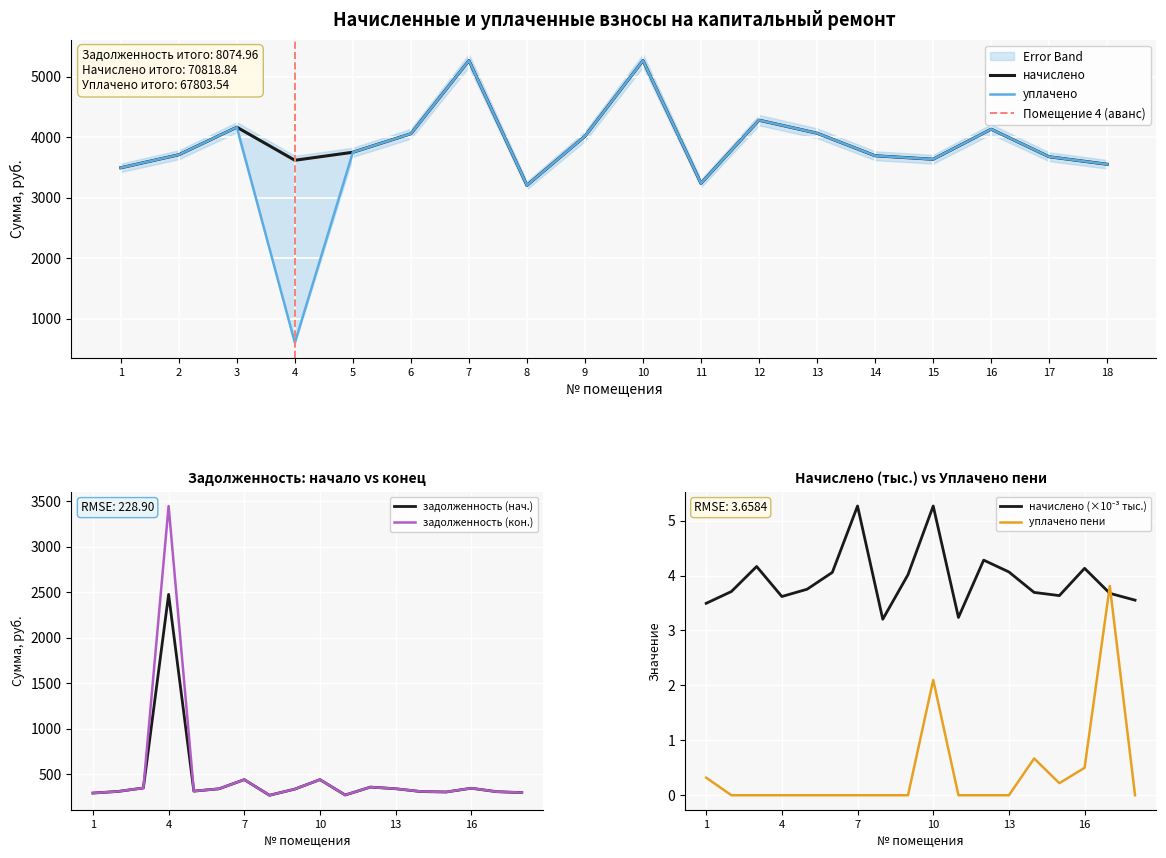

The уплачено (col_4) series shows 2090.3 at 5. True or false?

False